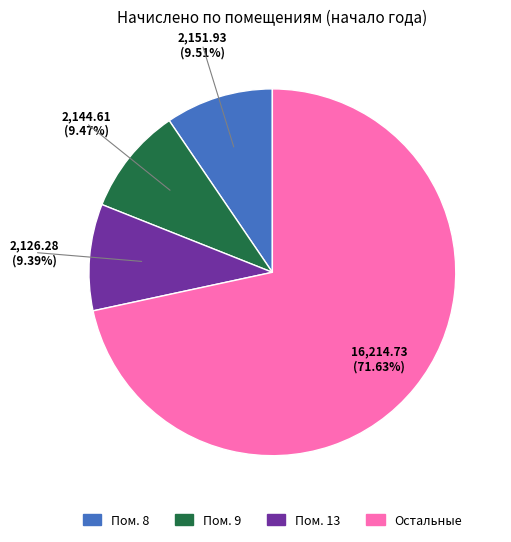

Is there a majority slice in this chart?

Yes